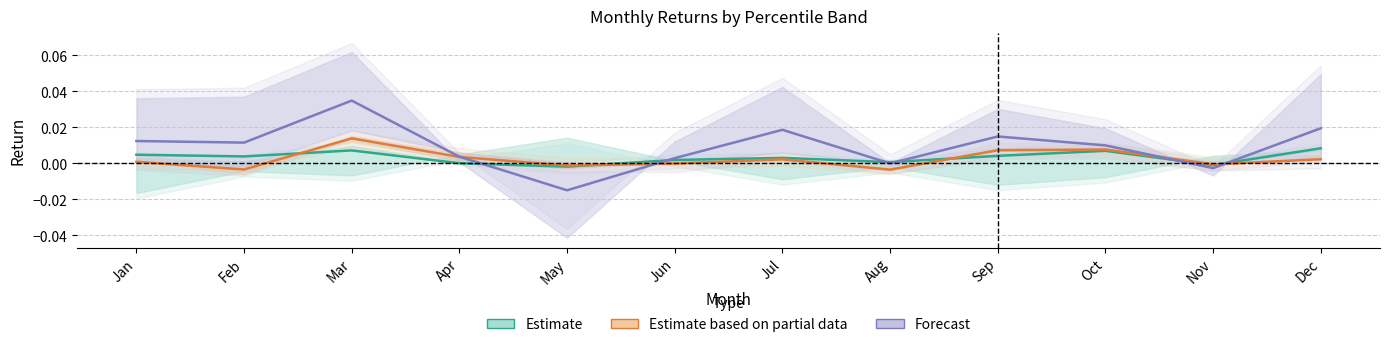

How many data points in Estimate based on partial data are less than 0?

5